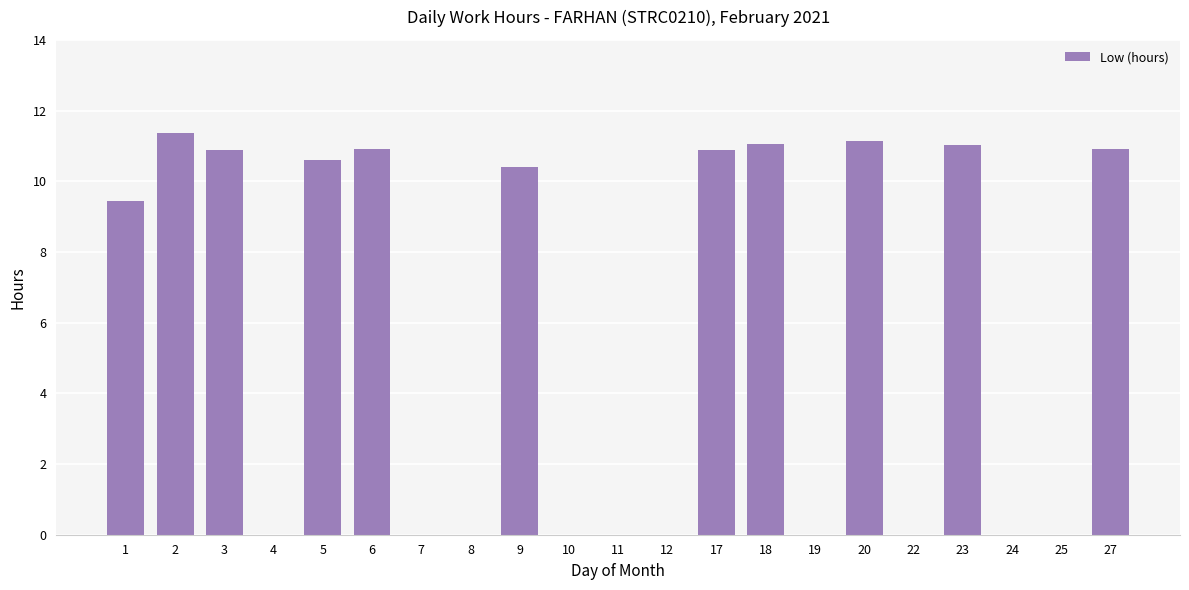

At which label is the value closest to 5?

1